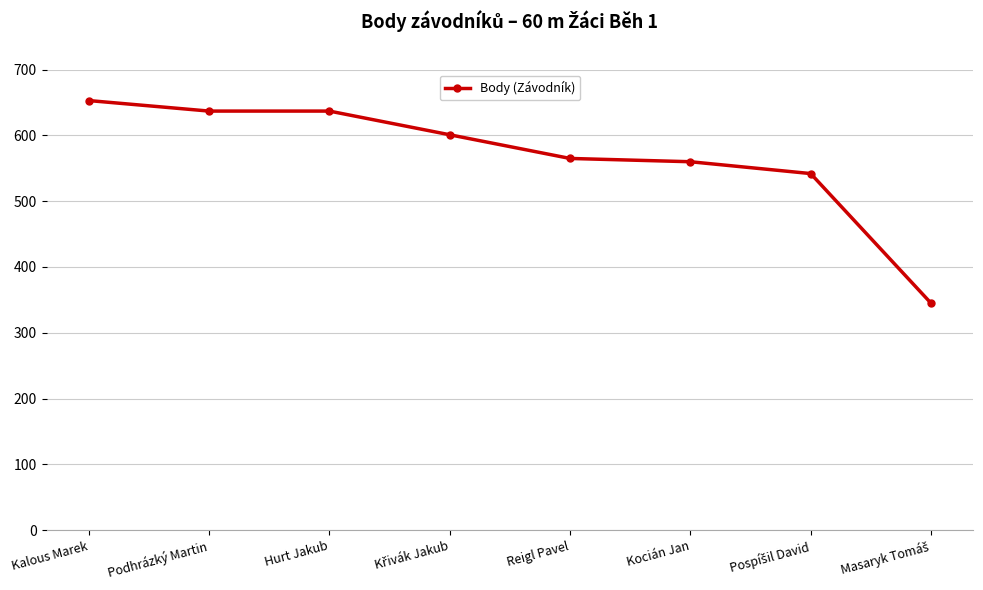

What is the maximum value shown in the chart?

653